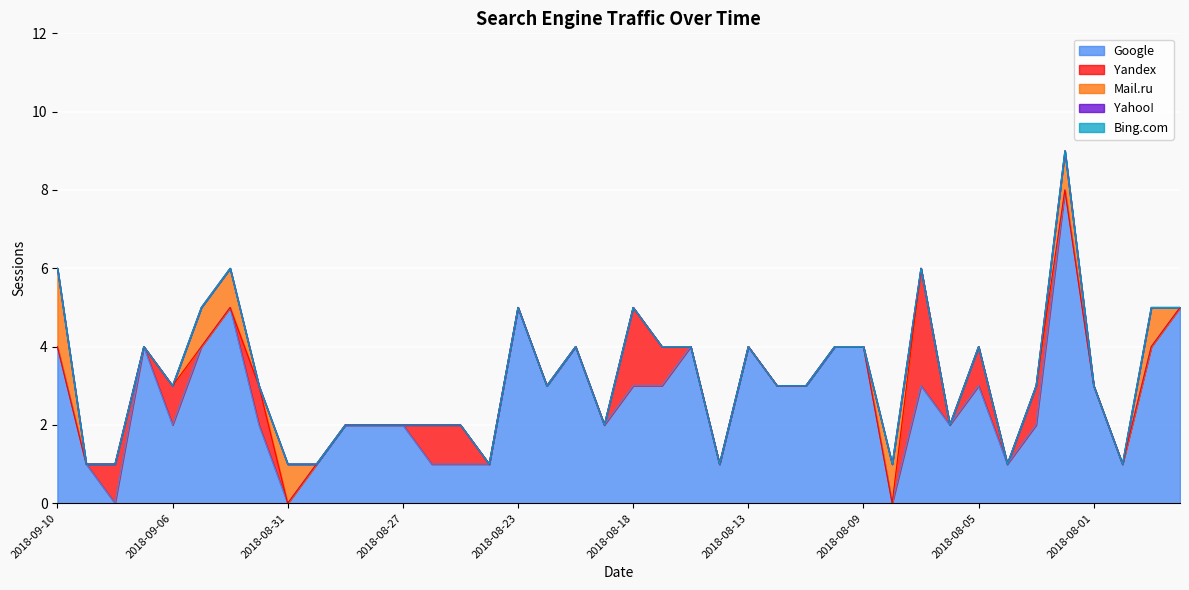

Reading left to right, list all the values displayed in this chart.

Google: 2018-09-10=4	2018-09-09=1	2018-09-08=0	2018-09-07=4	2018-09-06=2	2018-09-05=4	2018-09-04=5	2018-09-03=2	2018-08-31=0	2018-08-30=1	2018-08-29=2	2018-08-28=2	2018-08-27=2	2018-08-26=1	2018-08-25=1	2018-08-24=1	2018-08-23=5	2018-08-22=3	2018-08-21=4	2018-08-20=2	2018-08-18=3	2018-08-16=3	2018-08-15=4	2018-08-14=1	2018-08-13=4	2018-08-12=3	2018-08-11=3	2018-08-10=4	2018-08-09=4	2018-08-08=0	2018-08-07=3	2018-08-06=2	2018-08-05=3	2018-08-04=1	2018-08-03=2	2018-08-02=8	2018-08-01=3	2018-07-31=1	2018-07-30=4	2018-07-29=5
Yandex: 2018-09-10=0	2018-09-09=0	2018-09-08=1	2018-09-07=0	2018-09-06=1	2018-09-05=0	2018-09-04=0	2018-09-03=1	2018-08-31=0	2018-08-30=0	2018-08-29=0	2018-08-28=0	2018-08-27=0	2018-08-26=1	2018-08-25=1	2018-08-24=0	2018-08-23=0	2018-08-22=0	2018-08-21=0	2018-08-20=0	2018-08-18=2	2018-08-16=1	2018-08-15=0	2018-08-14=0	2018-08-13=0	2018-08-12=0	2018-08-11=0	2018-08-10=0	2018-08-09=0	2018-08-08=0	2018-08-07=3	2018-08-06=0	2018-08-05=1	2018-08-04=0	2018-08-03=1	2018-08-02=0	2018-08-01=0	2018-07-31=0	2018-07-30=0	2018-07-29=0
Mail.ru: 2018-09-10=2	2018-09-09=0	2018-09-08=0	2018-09-07=0	2018-09-06=0	2018-09-05=1	2018-09-04=1	2018-09-03=0	2018-08-31=1	2018-08-30=0	2018-08-29=0	2018-08-28=0	2018-08-27=0	2018-08-26=0	2018-08-25=0	2018-08-24=0	2018-08-23=0	2018-08-22=0	2018-08-21=0	2018-08-20=0	2018-08-18=0	2018-08-16=0	2018-08-15=0	2018-08-14=0	2018-08-13=0	2018-08-12=0	2018-08-11=0	2018-08-10=0	2018-08-09=0	2018-08-08=1	2018-08-07=0	2018-08-06=0	2018-08-05=0	2018-08-04=0	2018-08-03=0	2018-08-02=1	2018-08-01=0	2018-07-31=0	2018-07-30=1	2018-07-29=0
Yahoo!: 2018-09-10=0	2018-09-09=0	2018-09-08=0	2018-09-07=0	2018-09-06=0	2018-09-05=0	2018-09-04=0	2018-09-03=0	2018-08-31=0	2018-08-30=0	2018-08-29=0	2018-08-28=0	2018-08-27=0	2018-08-26=0	2018-08-25=0	2018-08-24=0	2018-08-23=0	2018-08-22=0	2018-08-21=0	2018-08-20=0	2018-08-18=0	2018-08-16=0	2018-08-15=0	2018-08-14=0	2018-08-13=0	2018-08-12=0	2018-08-11=0	2018-08-10=0	2018-08-09=0	2018-08-08=0	2018-08-07=0	2018-08-06=0	2018-08-05=0	2018-08-04=0	2018-08-03=0	2018-08-02=0	2018-08-01=0	2018-07-31=0	2018-07-30=0	2018-07-29=0
Bing.com: 2018-09-10=0	2018-09-09=0	2018-09-08=0	2018-09-07=0	2018-09-06=0	2018-09-05=0	2018-09-04=0	2018-09-03=0	2018-08-31=0	2018-08-30=0	2018-08-29=0	2018-08-28=0	2018-08-27=0	2018-08-26=0	2018-08-25=0	2018-08-24=0	2018-08-23=0	2018-08-22=0	2018-08-21=0	2018-08-20=0	2018-08-18=0	2018-08-16=0	2018-08-15=0	2018-08-14=0	2018-08-13=0	2018-08-12=0	2018-08-11=0	2018-08-10=0	2018-08-09=0	2018-08-08=0	2018-08-07=0	2018-08-06=0	2018-08-05=0	2018-08-04=0	2018-08-03=0	2018-08-02=0	2018-08-01=0	2018-07-31=0	2018-07-30=0	2018-07-29=0